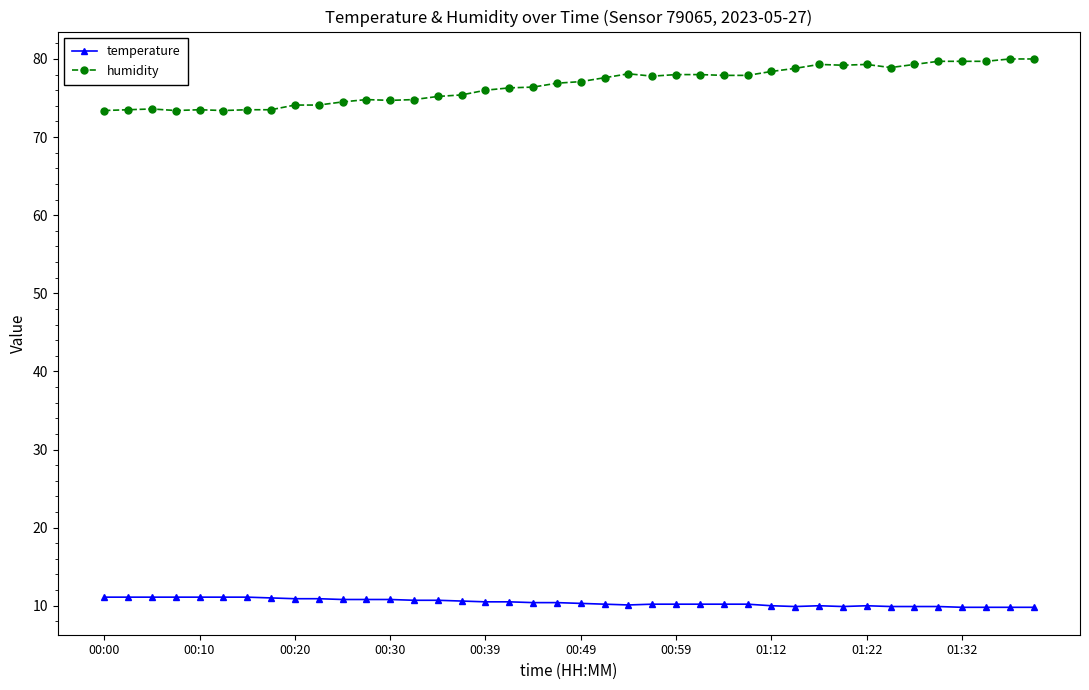

What is the value of the temperature point at the 37th from the left?

9.8